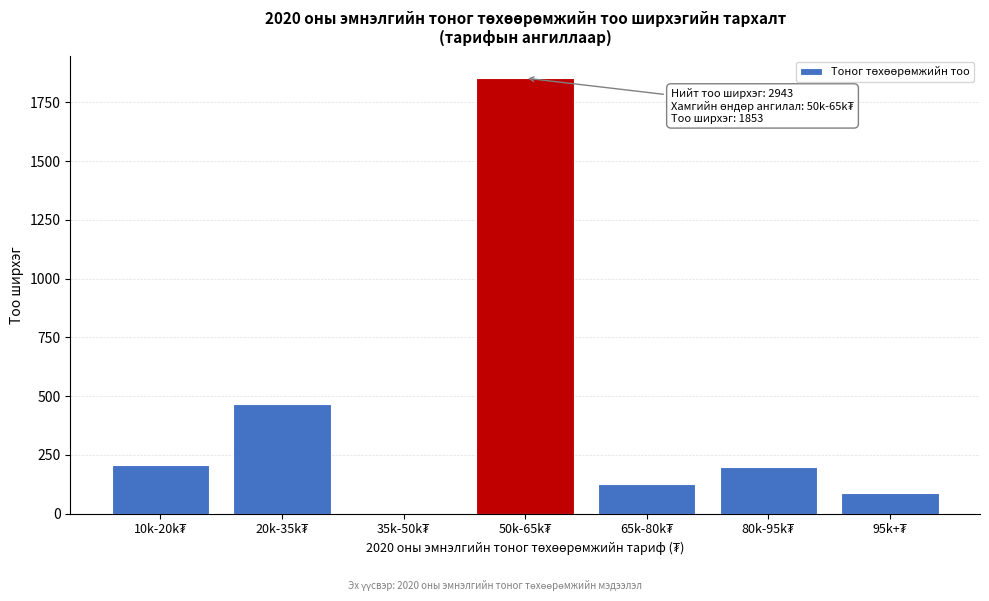

What is the sum of all values?

2943